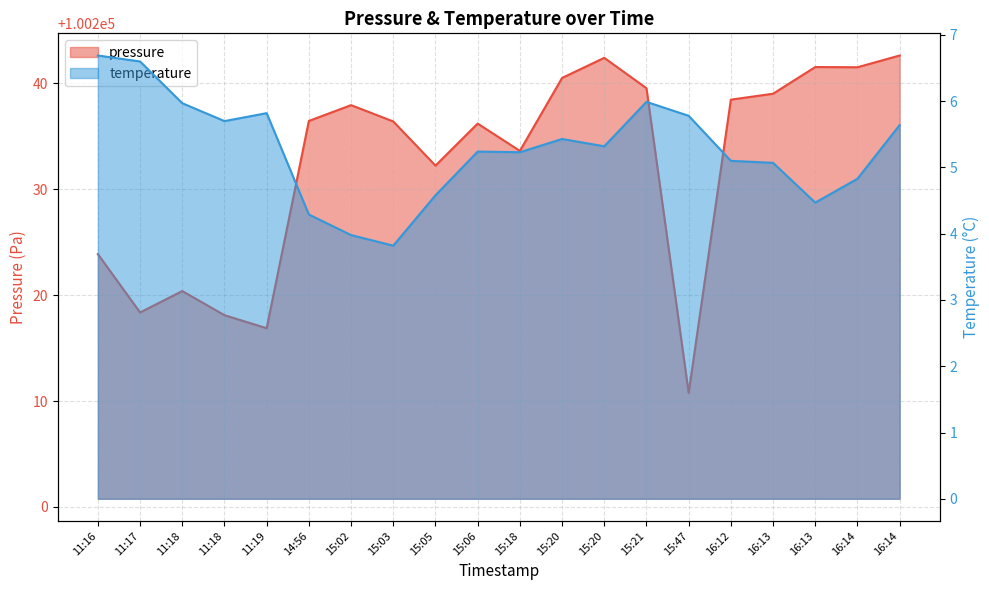

Where does the pressure series first go above 100236?

14:56